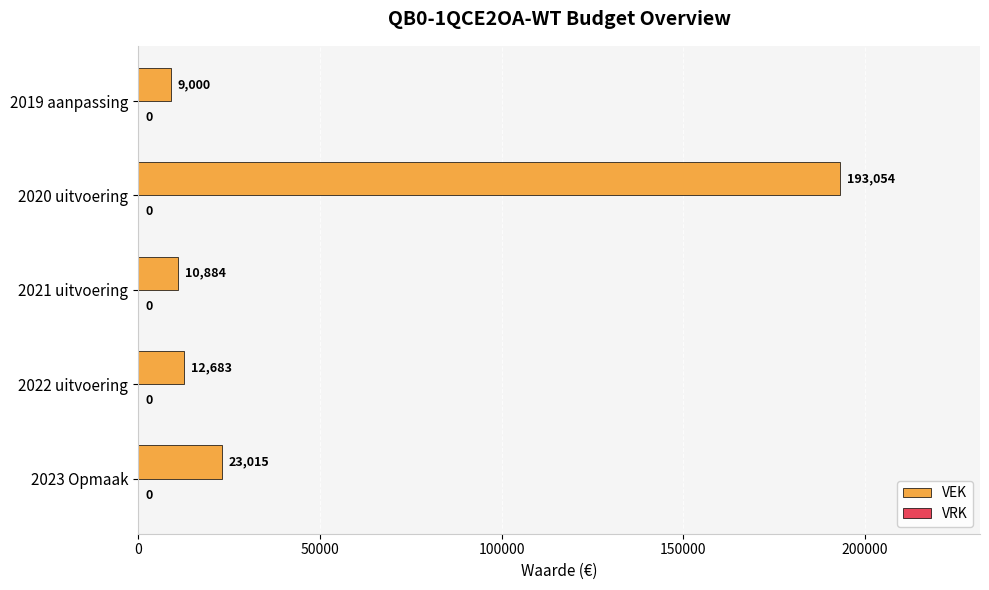

Which category has the highest value across all series?

2020 uitvoering